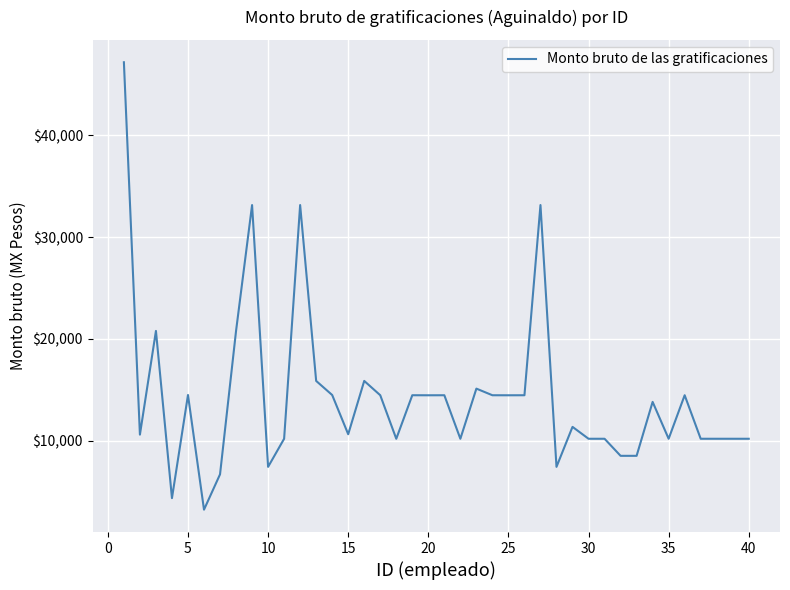

How many lines are shown in the chart?

1